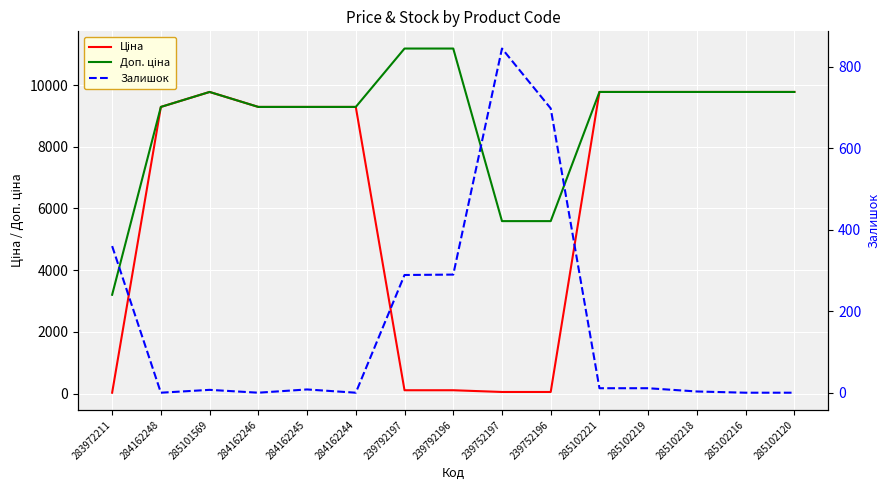

Is it true that Ціна equals 36.3 at 239752197?

False